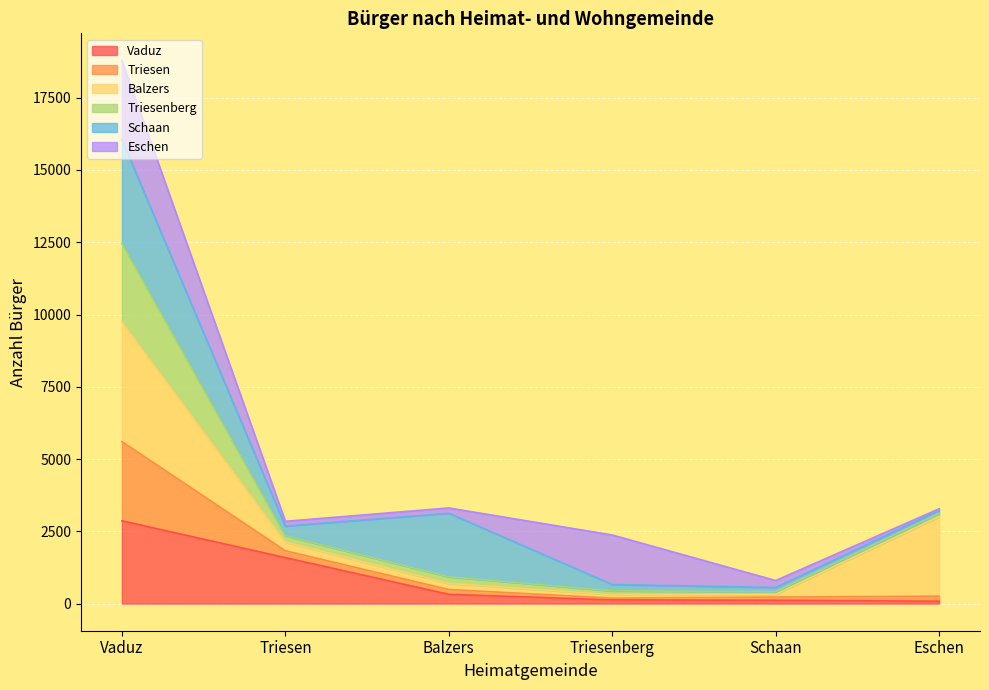

What is the greatest value displayed?

18788